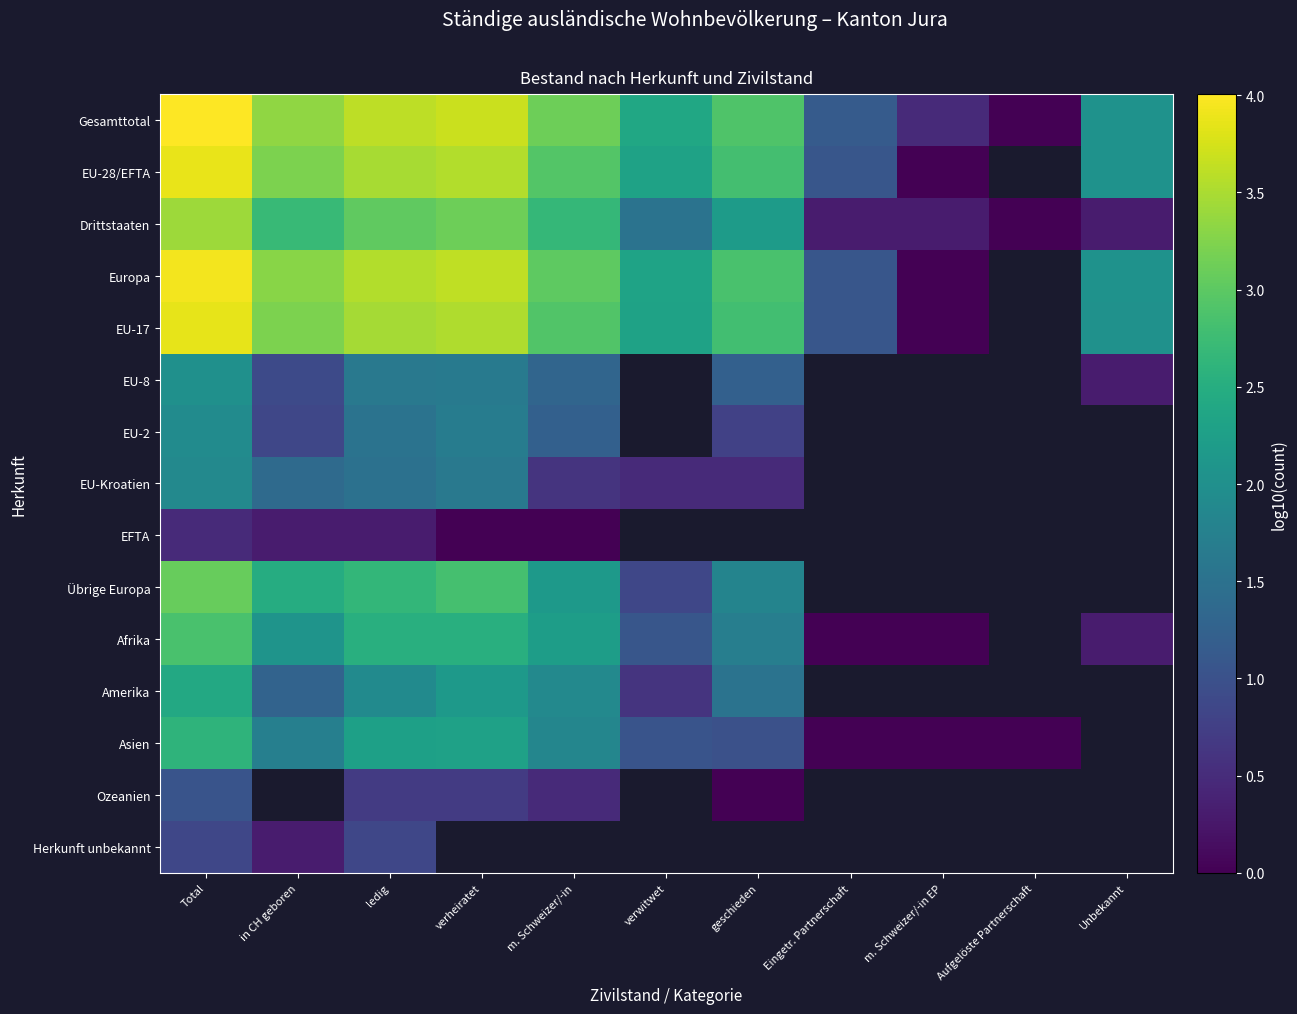

What is the approximate value of Drittstaaten at Unbekannt?

0.3